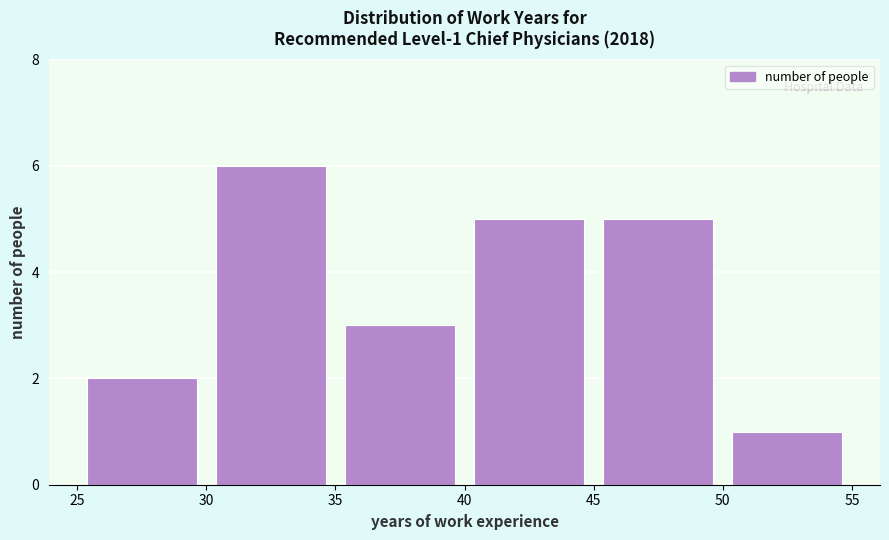

Which range on the x-axis has the tallest bar?

30 to 35